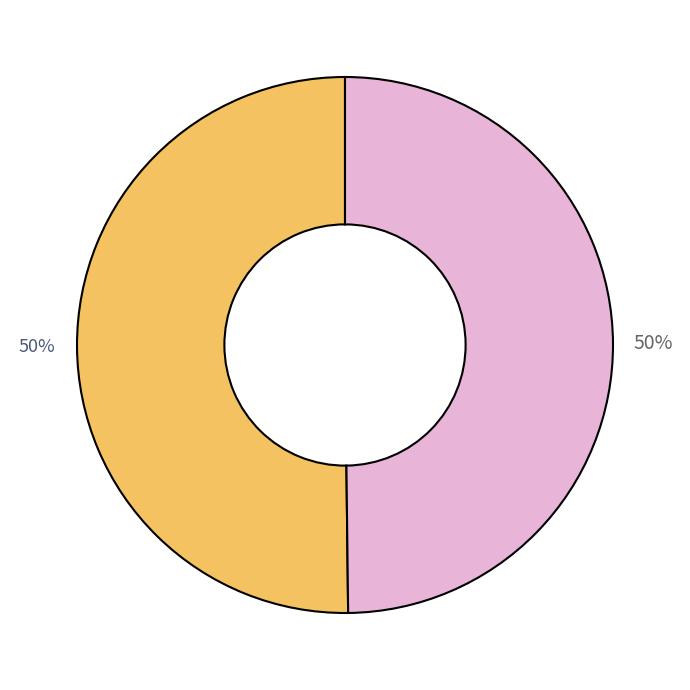

Rank the categories by value from lowest to highest.

Bahrain, Morocco